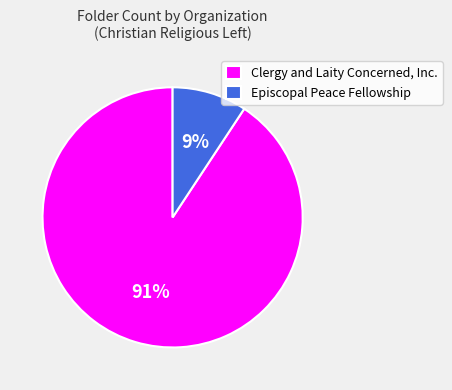

Between Clergy and Laity Concerned, Inc. and Episcopal Peace Fellowship, which is larger?

Clergy and Laity Concerned, Inc.